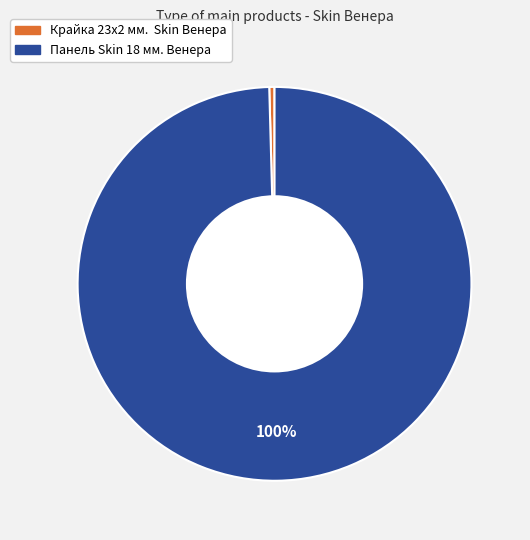

To the nearest percent, what is the combined percentage of Крайка 23x2 мм. Skin Венера and Панель Skin 18 мм. Венера?

100%